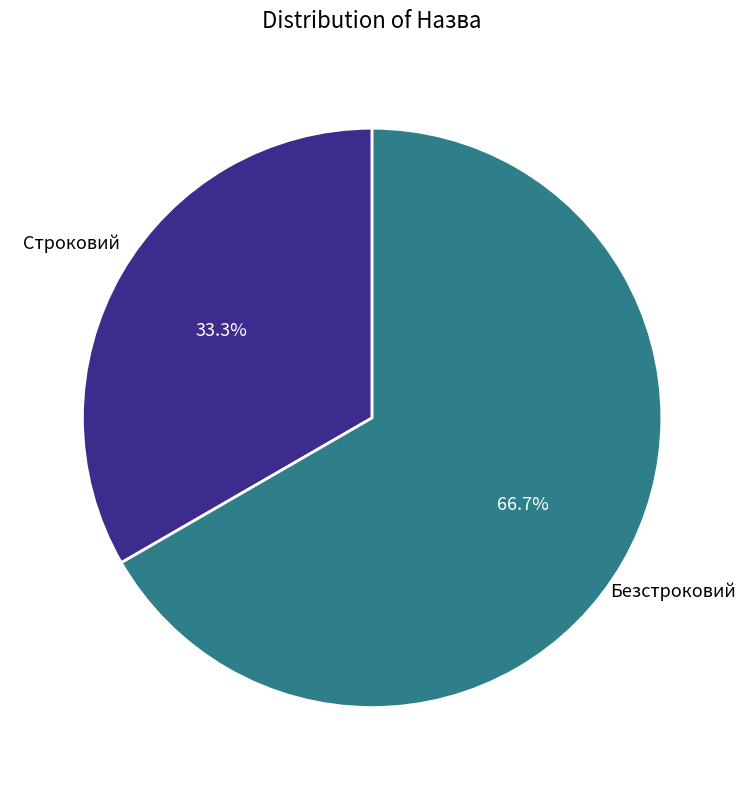

What is the ratio of the value at Безстроковий to the value at Строковий?

2.0